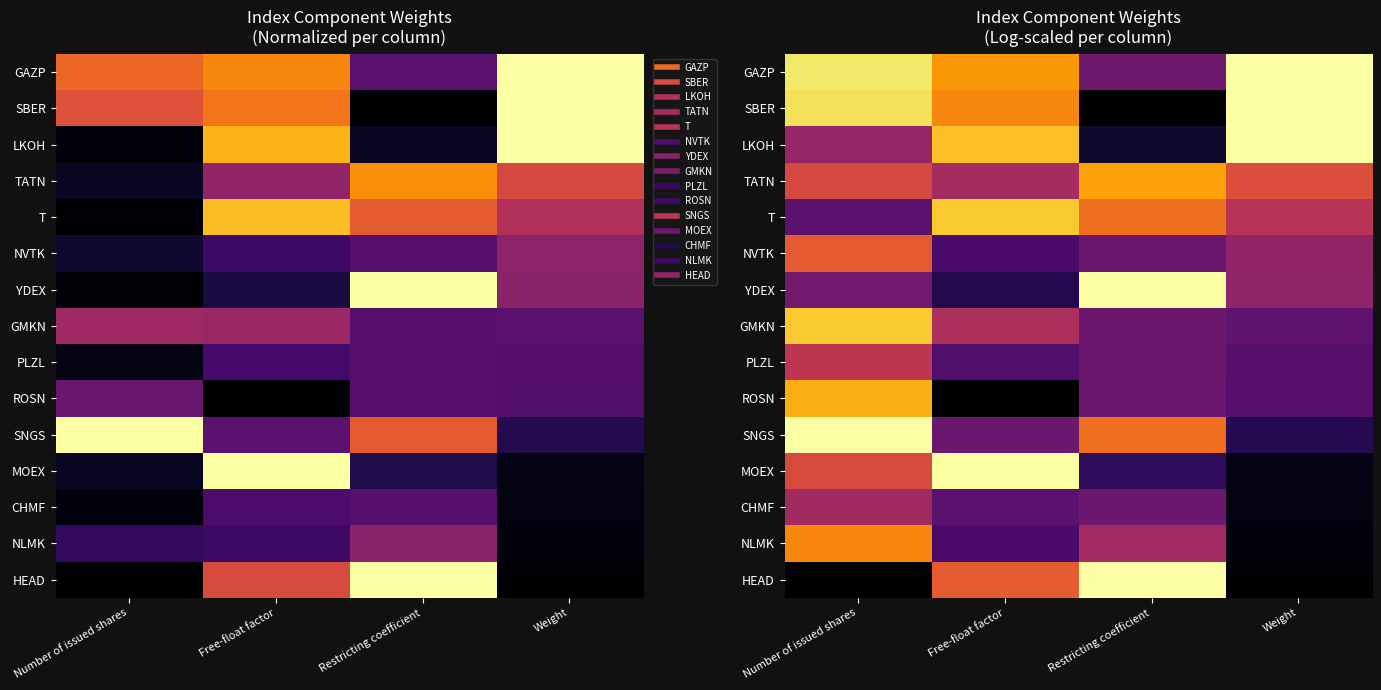

What is the total value across all series at Number of issued shares?

9.0